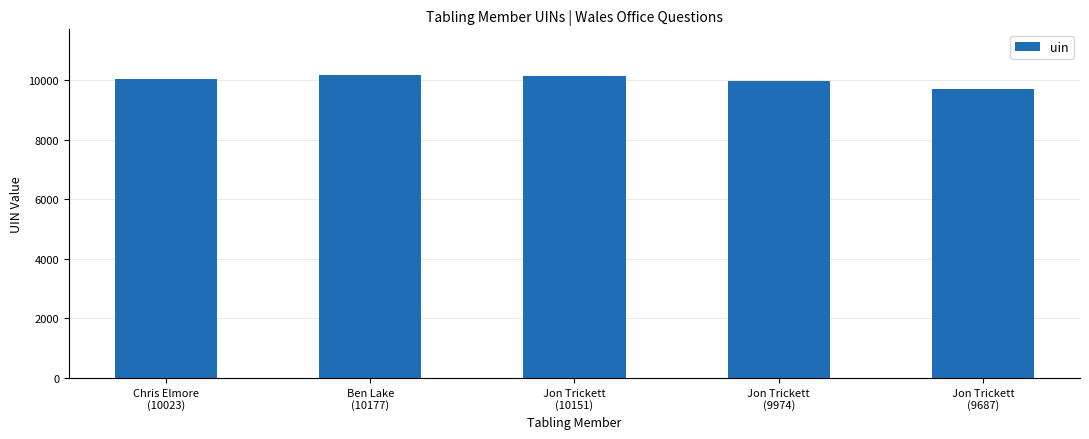

What is the ratio of the value at Jon Trickett
(9974) to the value at Ben Lake
(10177)?

1.0